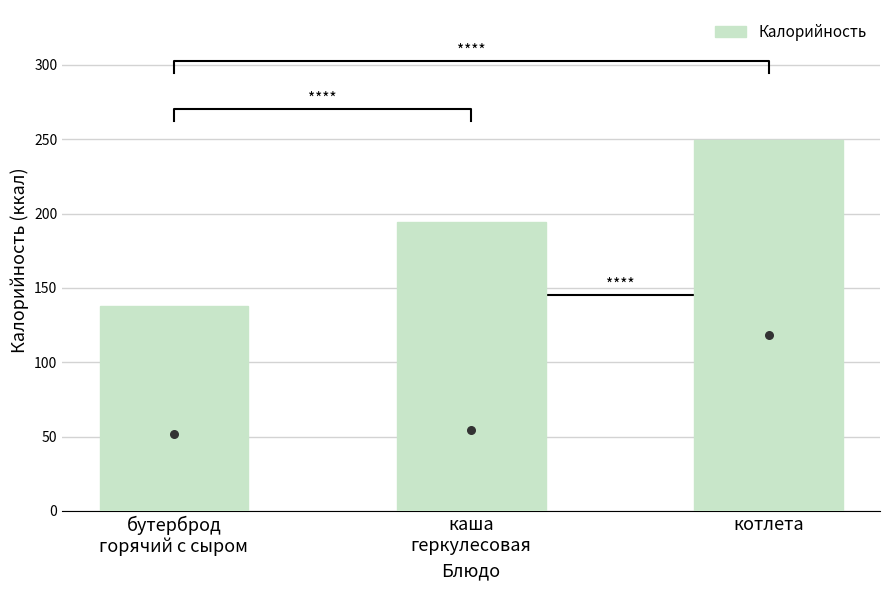

Approximately how many times larger is the value at котлета compared to бутерброд
горячий с сыром?

1.8